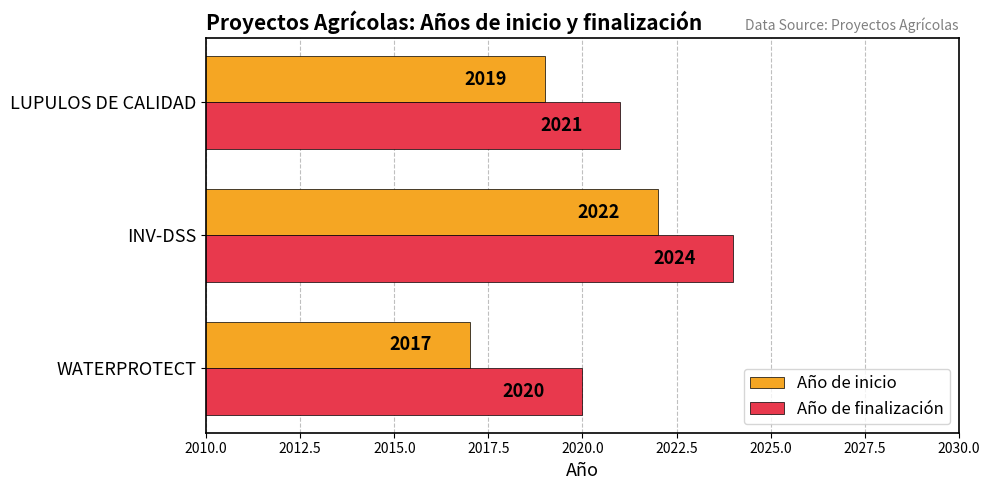

Is it true that Año de finalización equals 576 at WATERPROTECT?

False